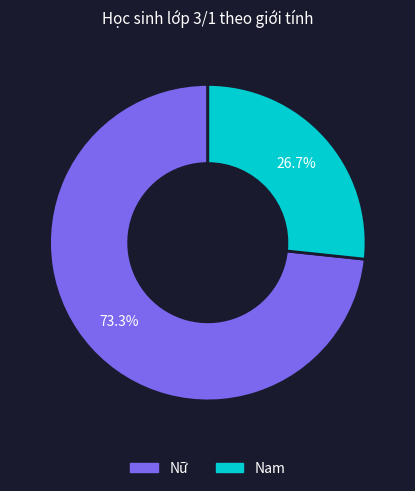

True or false: Nam accounts for 27% of the total.

True